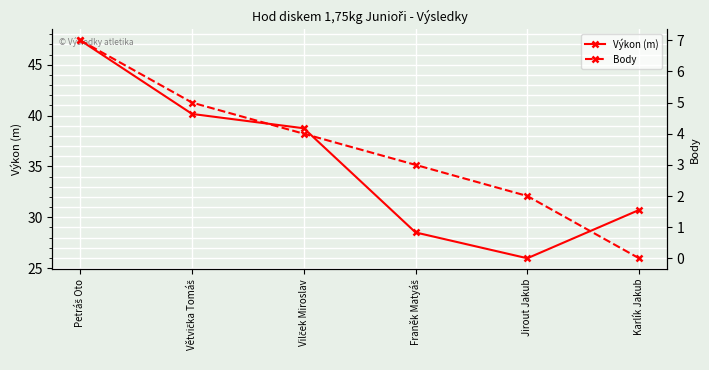

How many categories are shown in the chart?

6